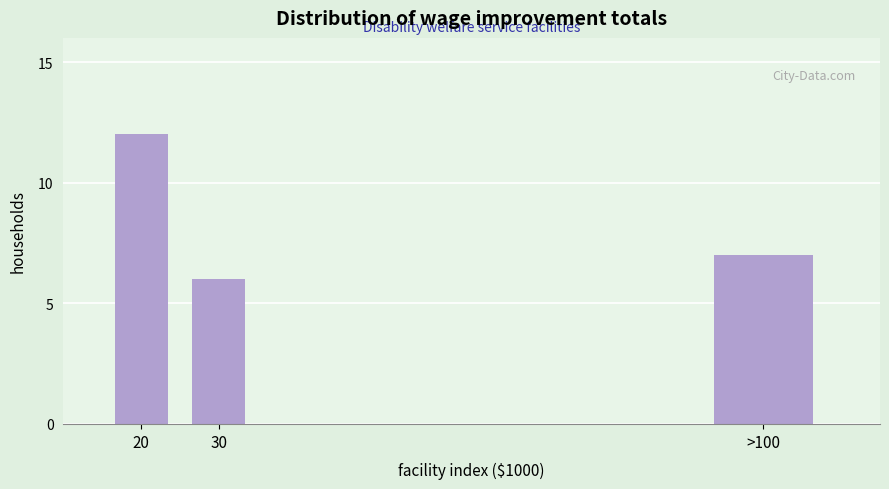

Reading right to left, what are all the values shown in this chart?

>100=7	30=6	20=12